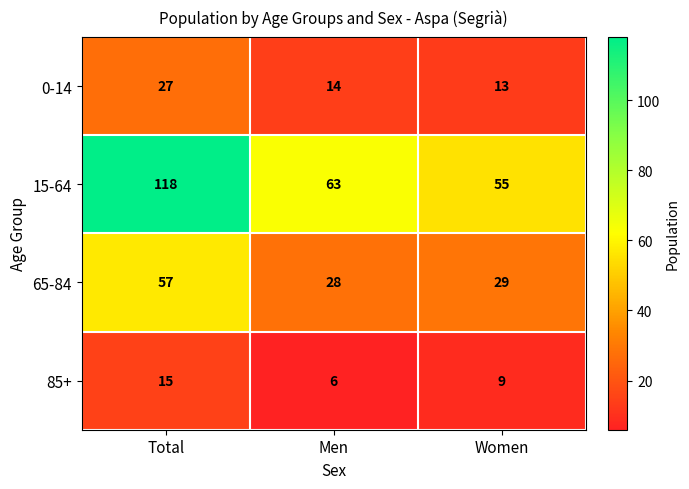

Reading left to right, what are all the values shown in this chart?

0-14: Total=27	Men=14	Women=13
15-64: Total=118	Men=63	Women=55
65-84: Total=57	Men=28	Women=29
85+: Total=15	Men=6	Women=9